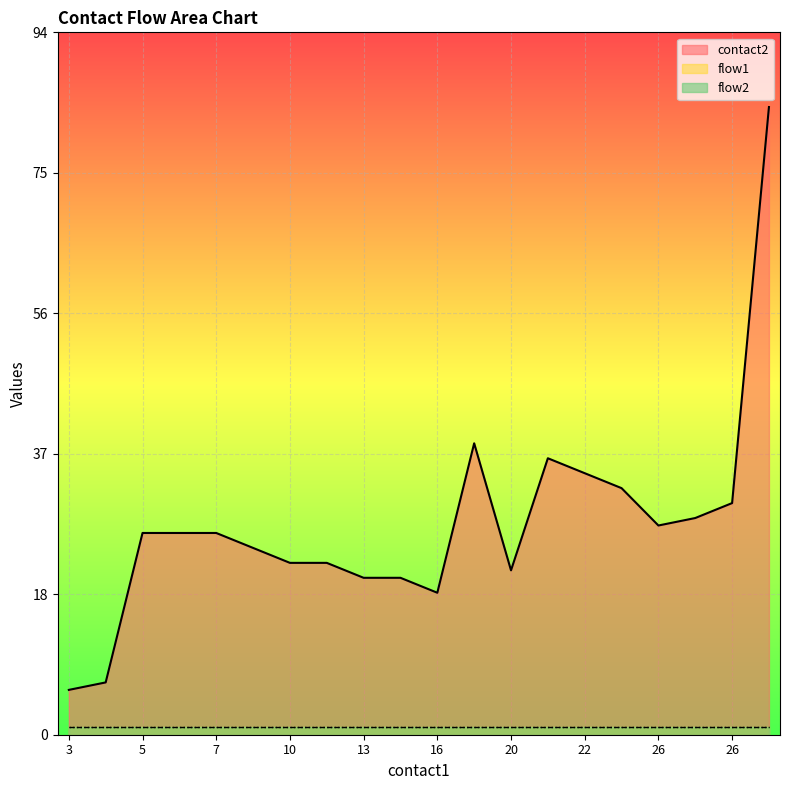

Which series has the largest range (max minus min)?

contact2